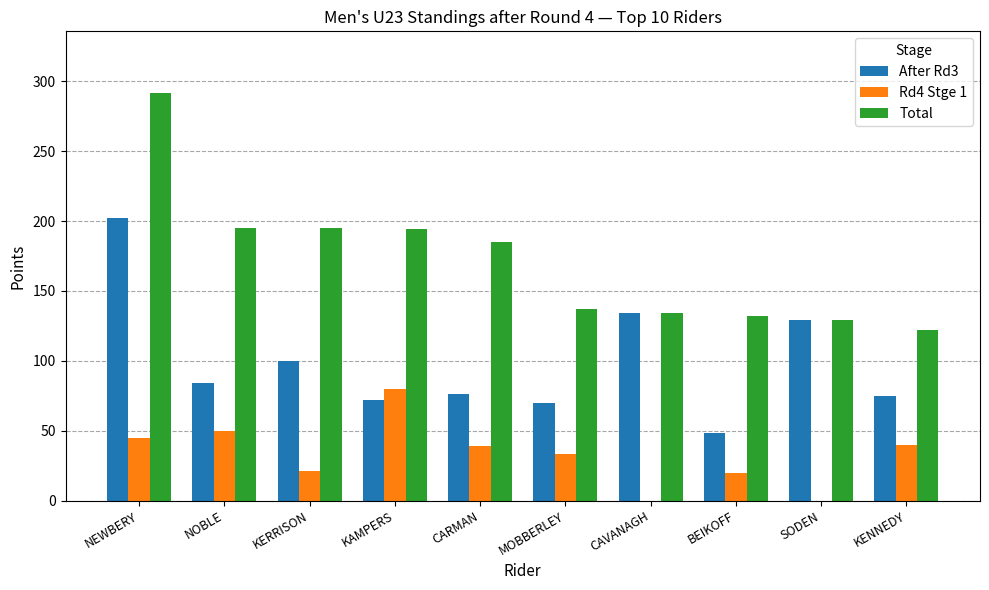

What is the sum of all Rd4 Stge 1 values?

328